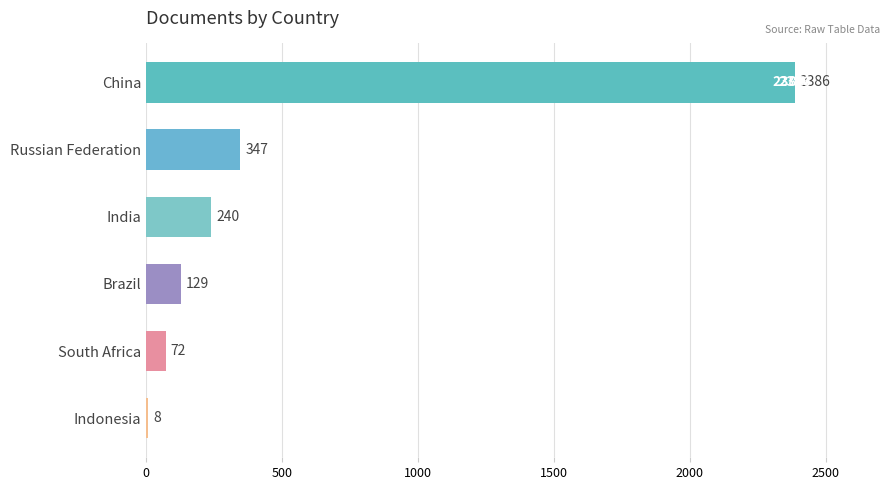

What is the sum of all values?

3182